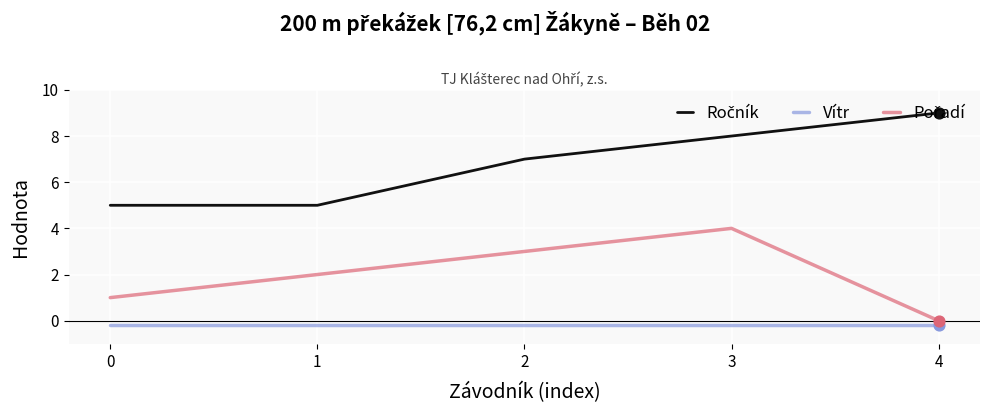

At which category does the chart reach its peak across all series?

4